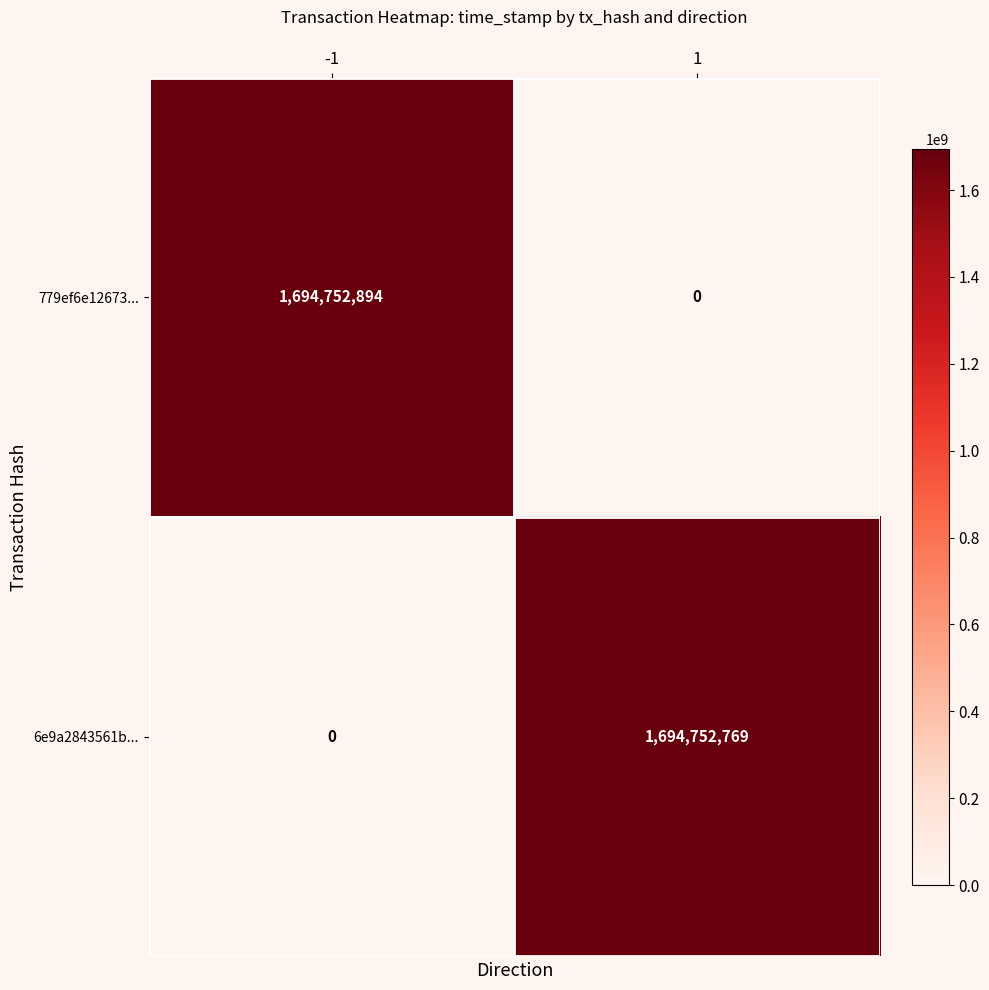

Which series has the largest range (max minus min)?

779ef6e12673...